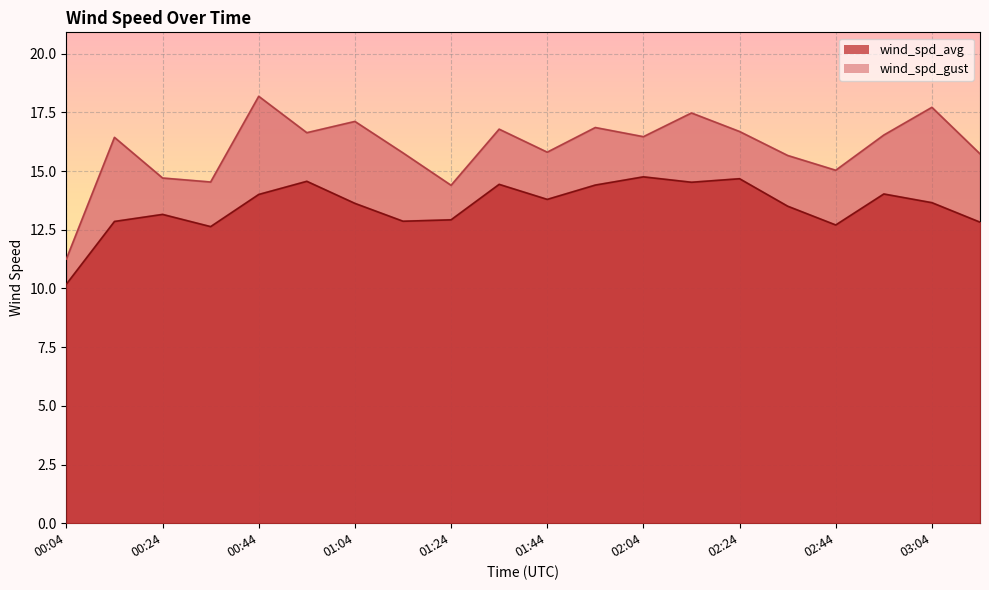

At which label is wind_spd_avg closest to 12?

00:34